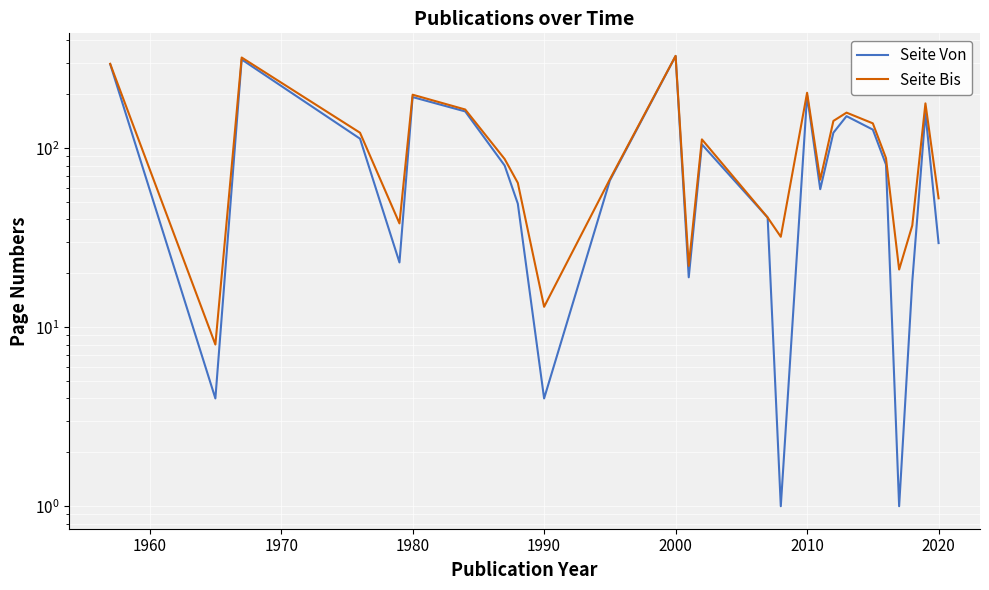

Is the value of Seite Von at 23 greater than the value of Seite Bis at 2010?

No